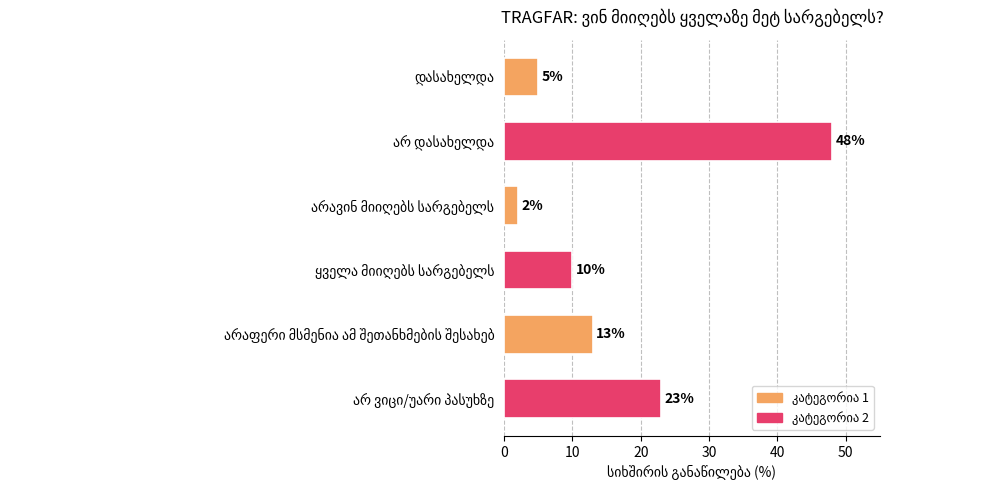

Reading top to bottom, extract all data points from this chart.

5	48	2	10	13	23